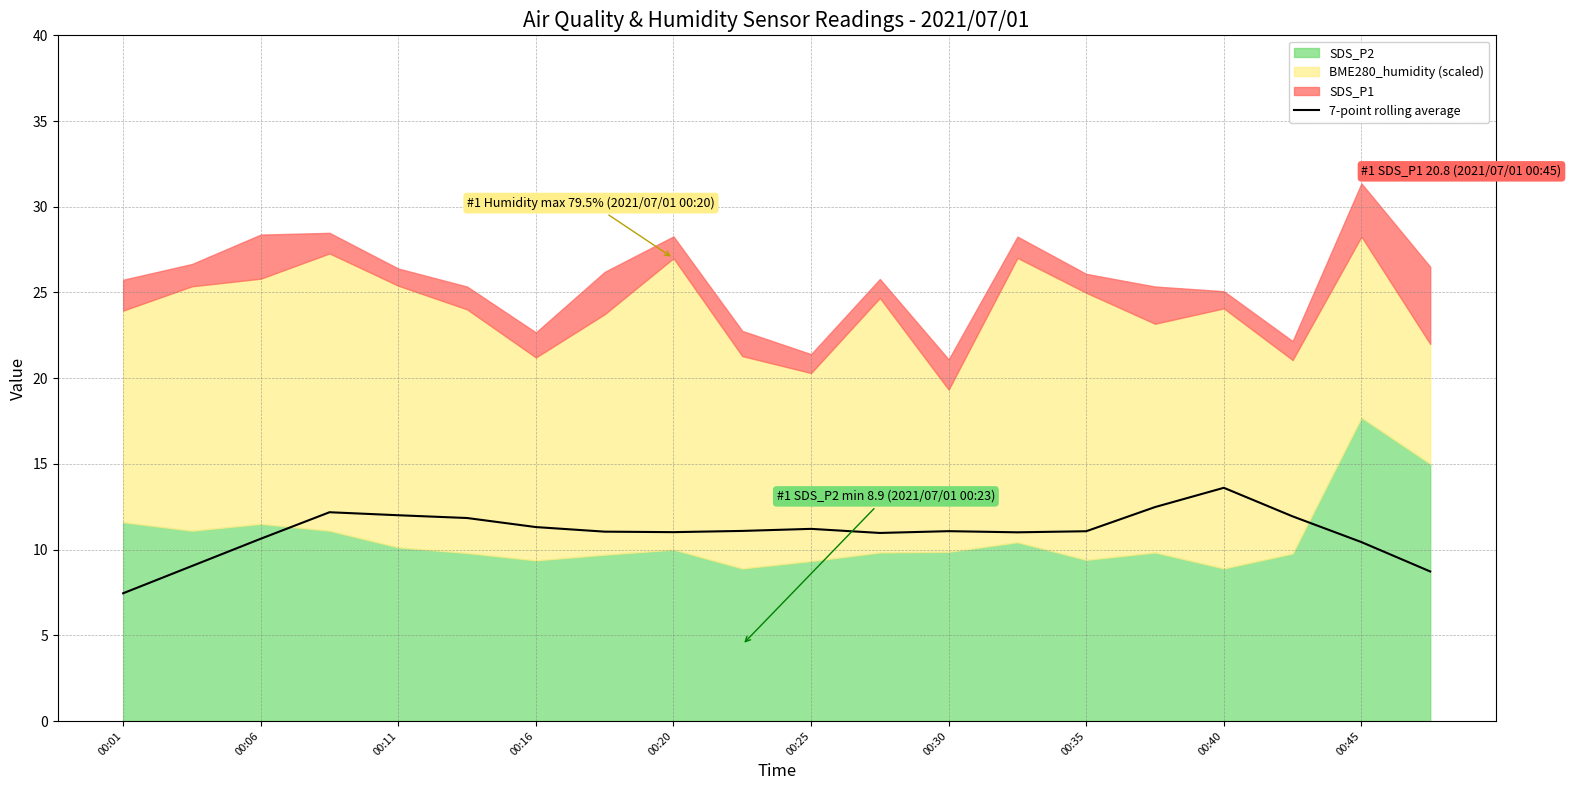

What is the sum of all values?

220.2